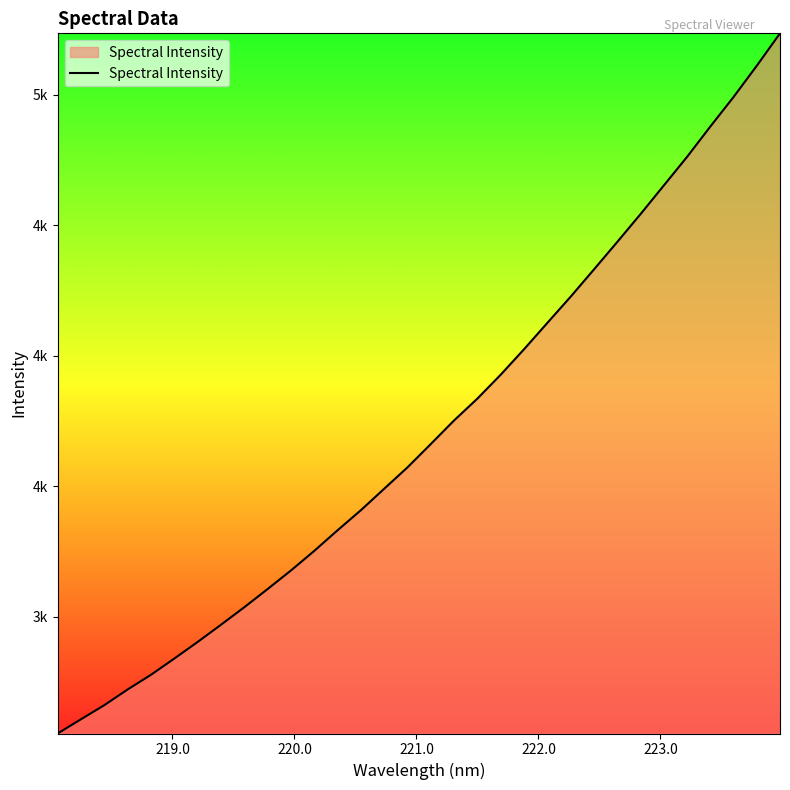

Does the chart display data point markers on the line(s)?

No